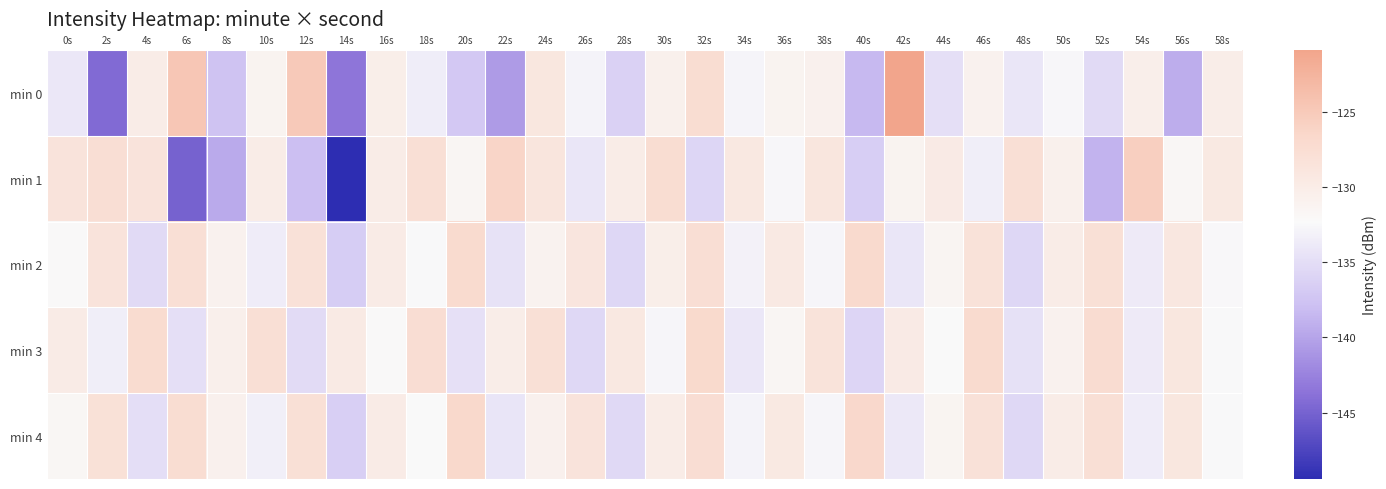

Reading left to right, transcribe all the data shown in this chart.

min 0: 0s=-134.1	2s=-144.3	4s=-130.1	6s=-124.6	8s=-137.6	10s=-131.2	12s=-125.0	14s=-143.5	16s=-130.3	18s=-133.5	20s=-137.0	22s=-140.7	24s=-129.1	26s=-133.0	28s=-136.2	30s=-130.7	32s=-127.4	34s=-132.9	36s=-131.1	38s=-130.7	40s=-138.5	42s=-120.9	44s=-134.9	46s=-130.8	48s=-134.2	50s=-132.6	52s=-135.3	54s=-130.4	56s=-139.3	58s=-130.2
min 1: 0s=-128.5	2s=-127.6	4s=-128.5	6s=-145.1	8s=-139.6	10s=-130.0	12s=-138.0	14s=-149.4	16s=-130.0	18s=-127.8	20s=-131.5	22s=-126.3	24s=-128.7	26s=-134.2	28s=-130.1	30s=-127.4	32s=-135.8	34s=-129.3	36s=-132.6	38s=-128.9	40s=-136.5	42s=-131.2	44s=-129.7	46s=-133.4	48s=-127.8	50s=-130.6	52s=-138.9	54s=-125.6	56s=-131.7	58s=-129.4
min 2: 0s=-132.1	2s=-128.5	4s=-135.3	6s=-127.7	8s=-130.8	10s=-133.6	12s=-128.2	14s=-136.7	16s=-129.9	18s=-132.4	20s=-127.1	22s=-134.5	24s=-131.0	26s=-128.8	28s=-135.7	30s=-130.3	32s=-127.6	34s=-133.1	36s=-129.5	38s=-132.8	40s=-126.9	42s=-134.2	44s=-131.4	46s=-128.3	48s=-135.6	50s=-130.1	52s=-127.9	54s=-133.7	56s=-129.2	58s=-132.5
min 3: 0s=-129.8	2s=-133.4	4s=-127.2	6s=-134.9	8s=-130.5	10s=-127.8	12s=-135.2	14s=-129.6	16s=-132.1	18s=-127.5	20s=-134.8	22s=-130.2	24s=-127.9	26s=-135.5	28s=-129.3	30s=-132.7	32s=-126.8	34s=-134.1	36s=-131.5	38s=-128.4	40s=-135.9	42s=-129.7	44s=-132.3	46s=-127.1	48s=-134.6	50s=-130.9	52s=-127.3	54s=-133.8	56s=-129.1	58s=-132.4
min 4: 0s=-131.6	2s=-128.1	4s=-135.0	6s=-127.4	8s=-130.7	10s=-133.3	12s=-127.9	14s=-136.4	16s=-129.8	18s=-132.2	20s=-126.7	22s=-134.3	24s=-130.7	26s=-128.5	28s=-135.4	30s=-130.0	32s=-127.5	34s=-133.0	36s=-129.4	38s=-132.7	40s=-126.6	42s=-134.0	44s=-131.3	46s=-128.2	48s=-135.5	50s=-130.0	52s=-127.8	54s=-133.6	56s=-129.1	58s=-132.4